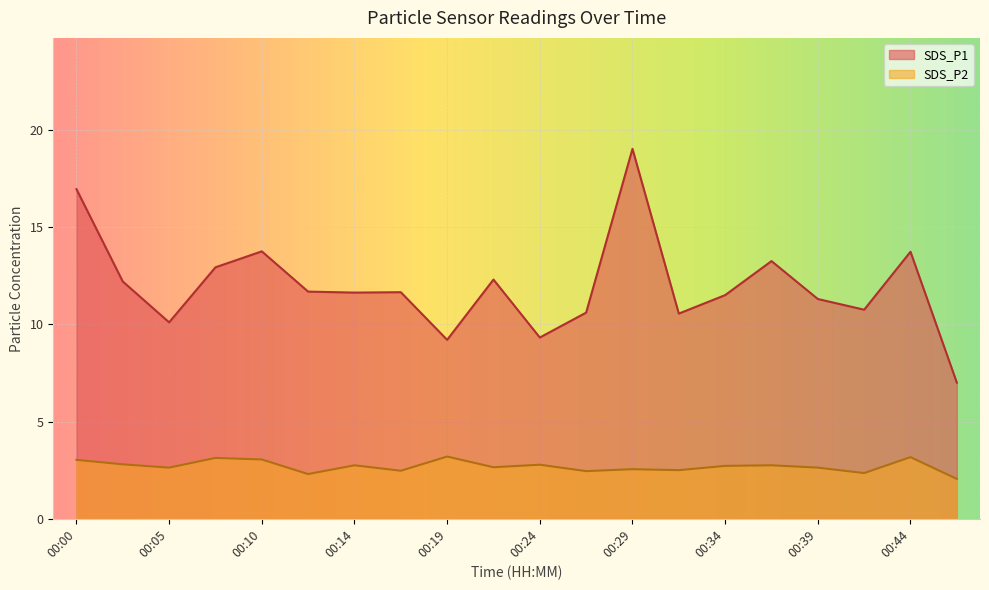

What is the sum of the SDS_P2 values at 00:22 and 00:07?

5.8